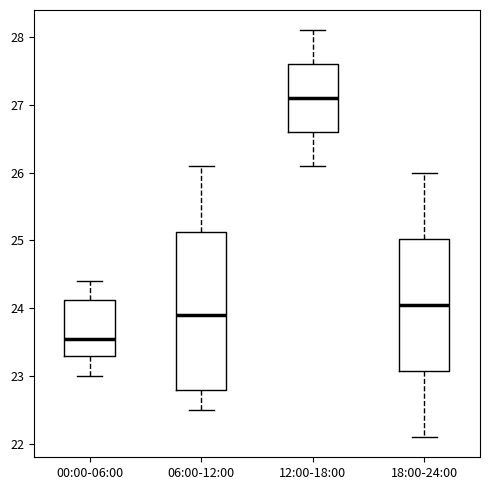

Comparing the boxes themselves (not the whiskers), which one is the tallest?

06:00-12:00